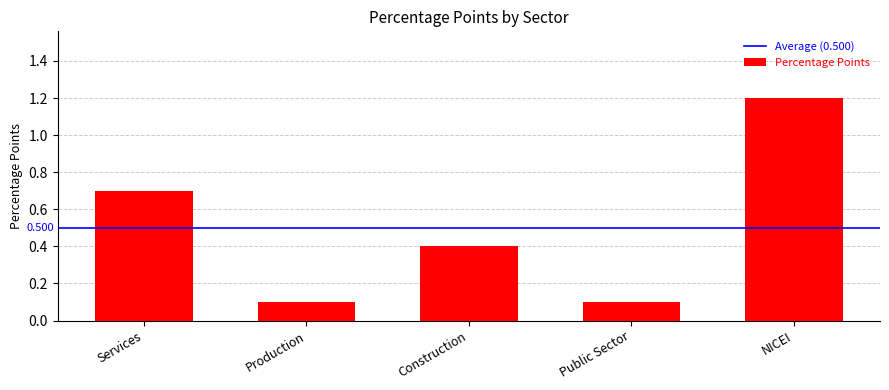

How many data points does each series have?

5